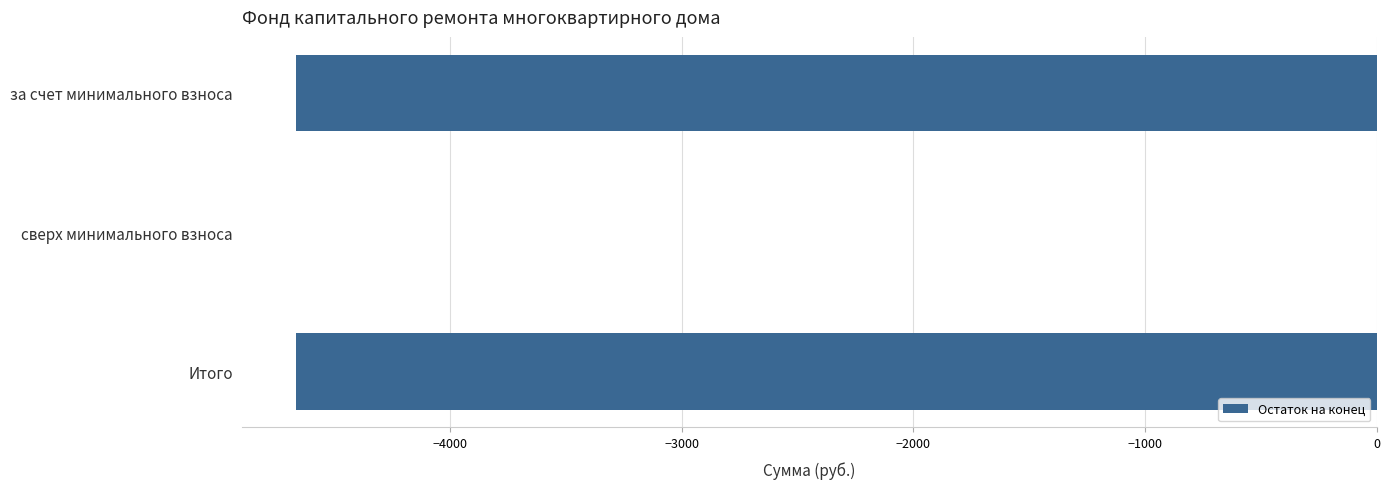

Reading top to bottom, what are all the values shown in this chart?

за счет минимального взноса=-4663.5	сверх минимального взноса=0.0	Итого=-4663.5